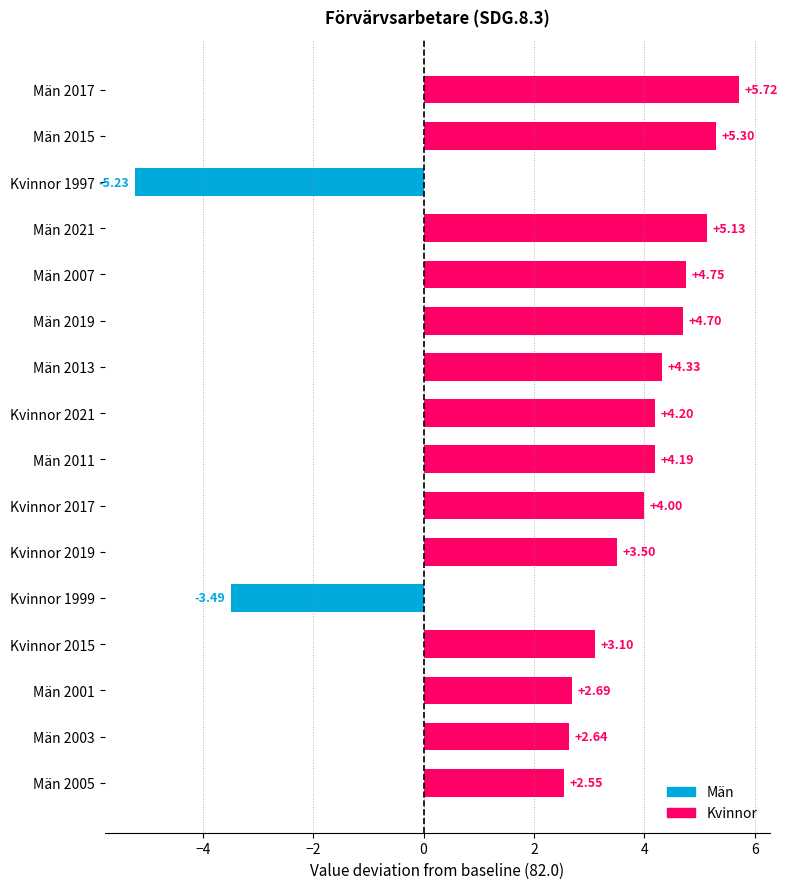

Which series has the largest total across all categories?

Män